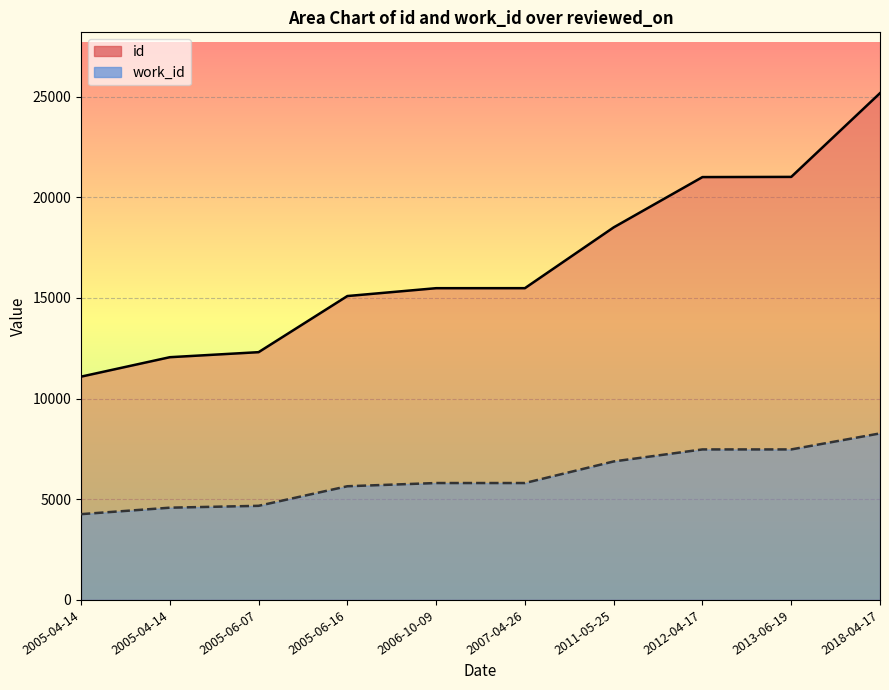

Which category has the highest value in the id series?

2018-04-17